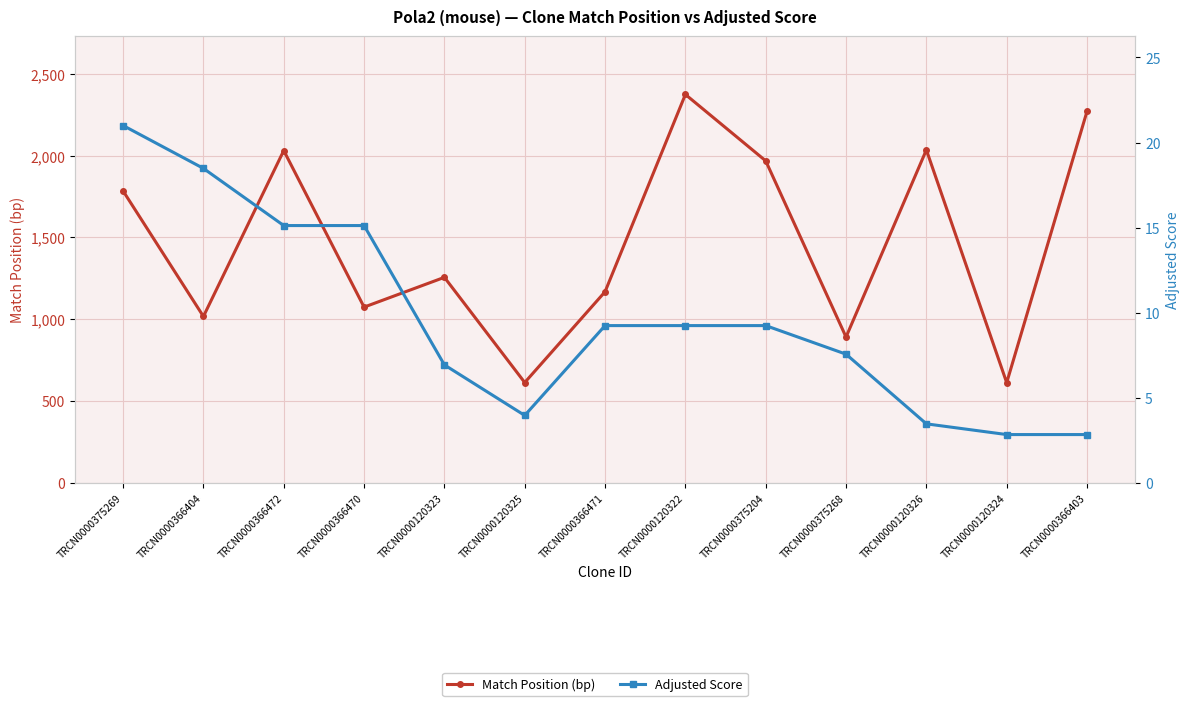

Read the Match Position (bp) value at TRCN0000366404.

1017.0